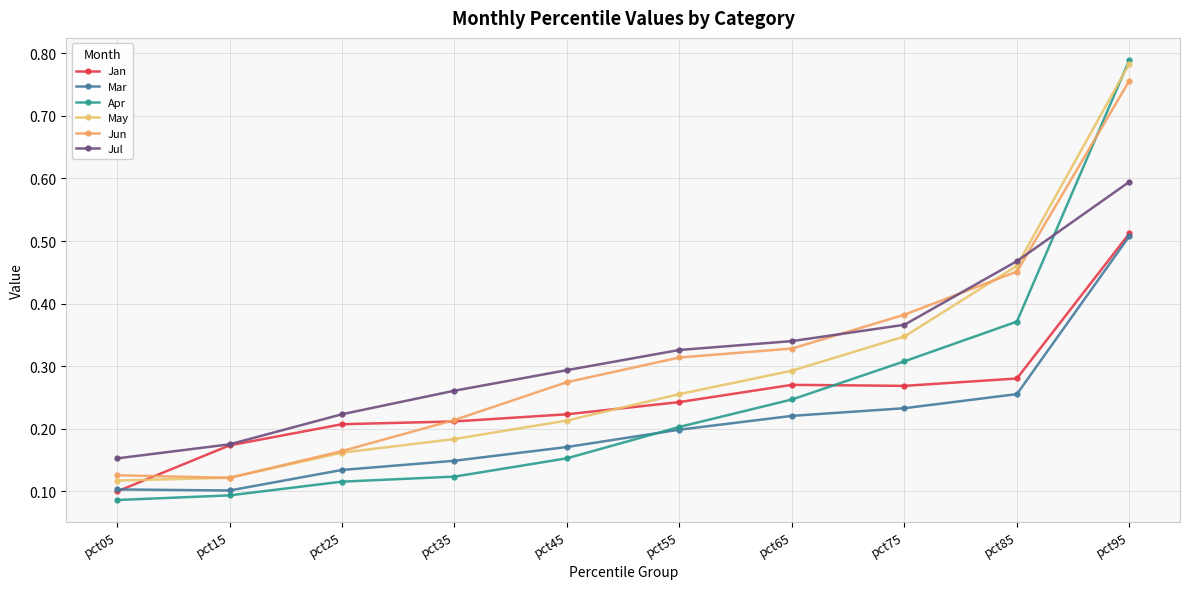

How many lines are shown in the chart?

6